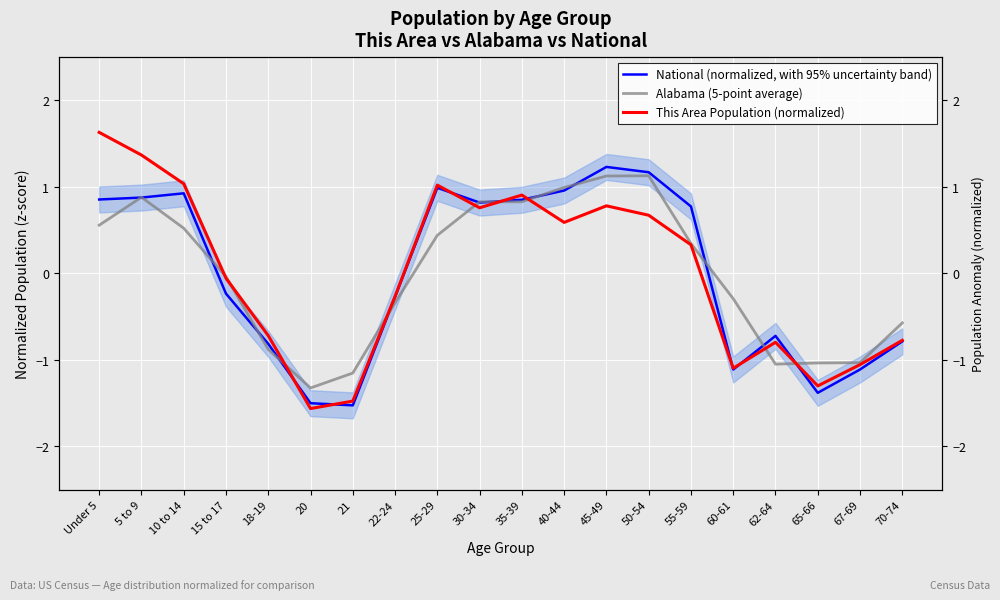

How many negative values does the This Area Population (normalized) series have?

10